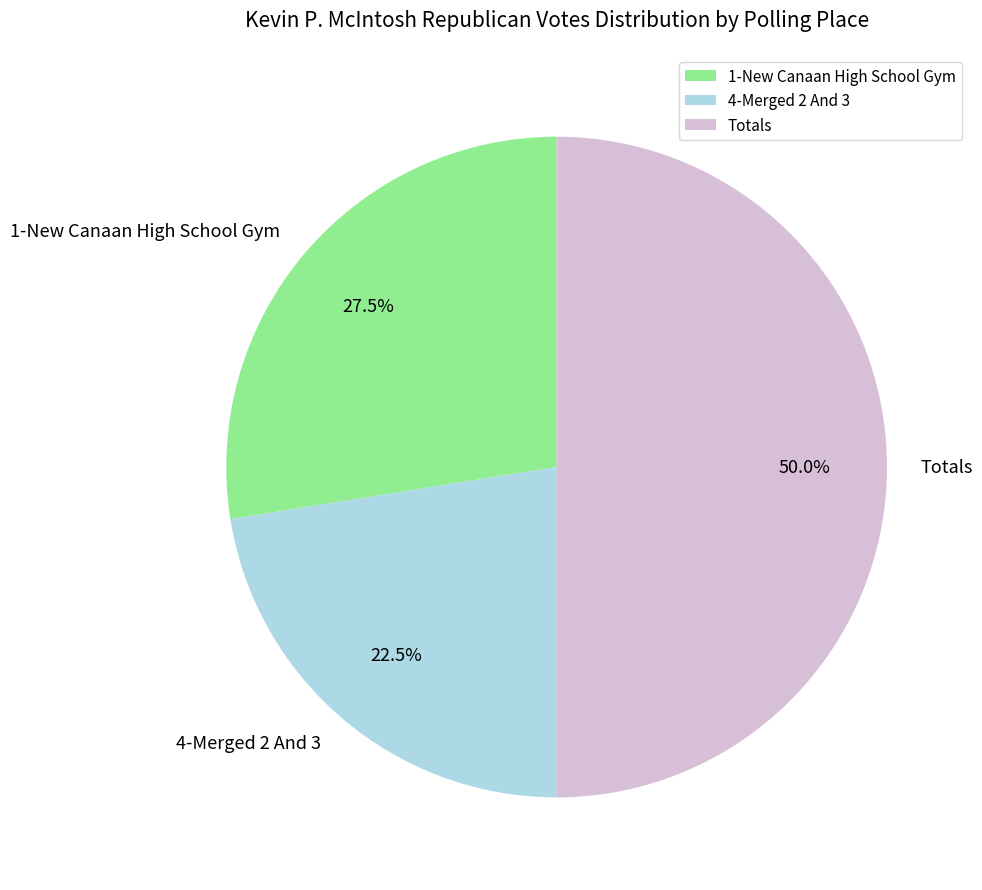

Which slice is the largest?

Totals